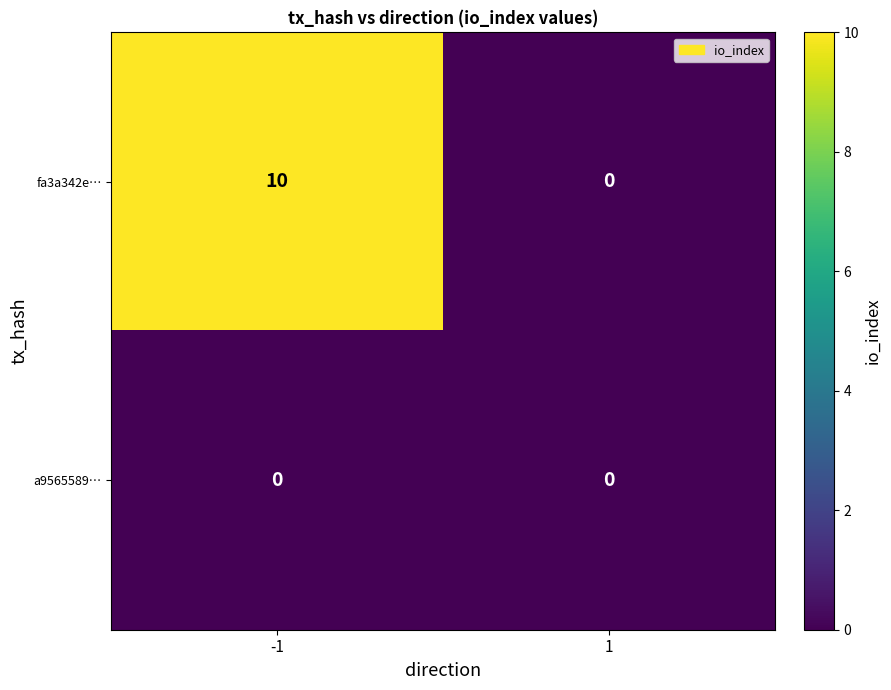

Which series has the largest total across all categories?

fa3a342e…